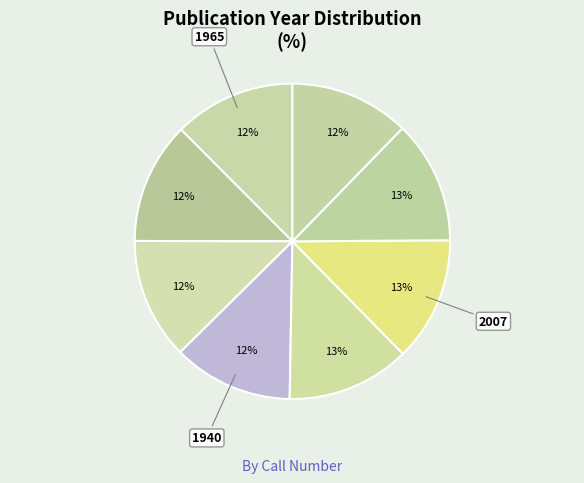

Count the number of slices in the pie.

8